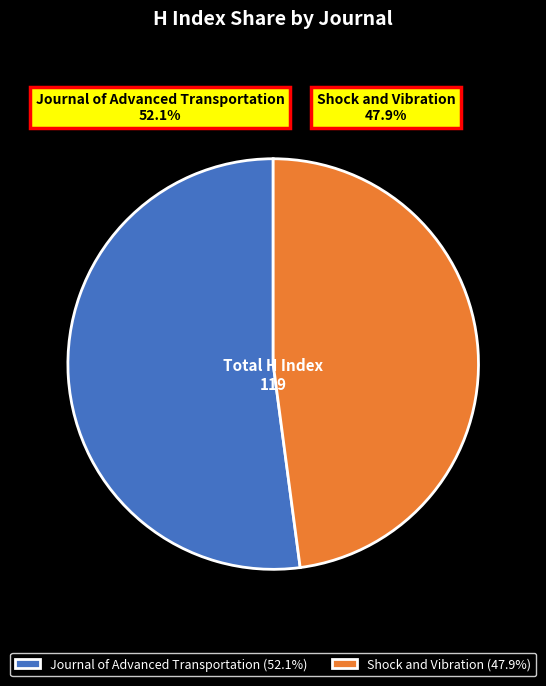

Do Shock and Vibration and Journal of Advanced Transportation together represent more than half of the pie?

Yes